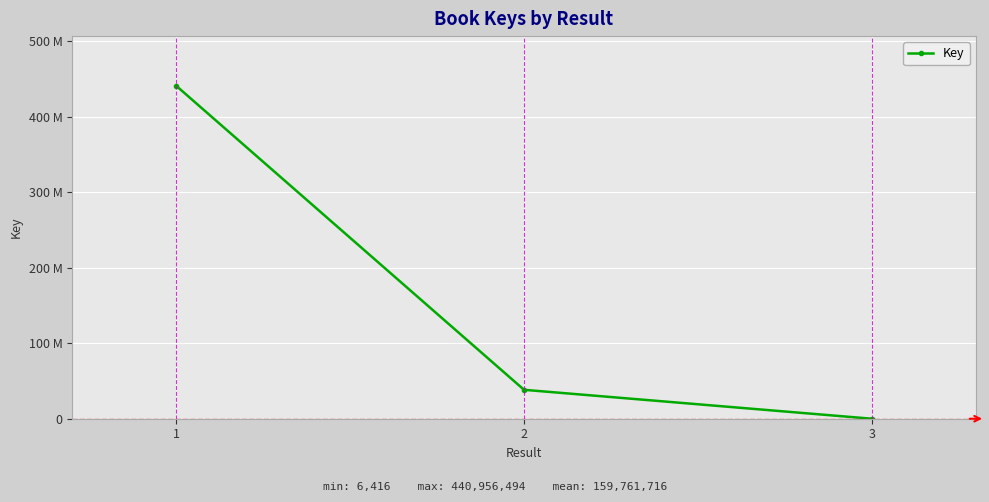

At which label is the value closest to 220481455?

2